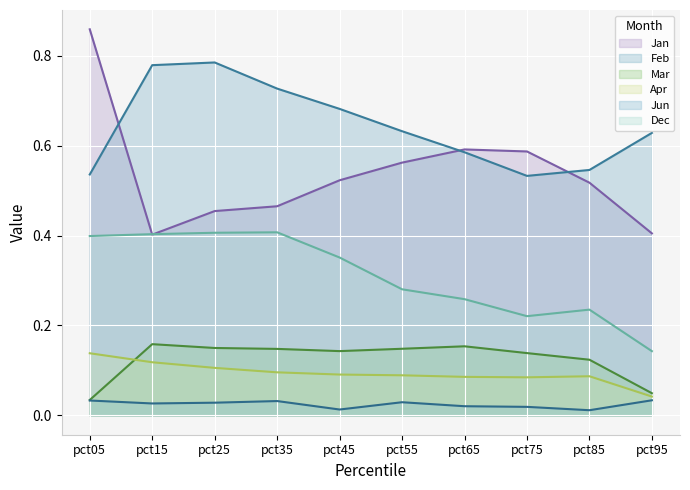

What value does the Apr series have at pct75?

0.1